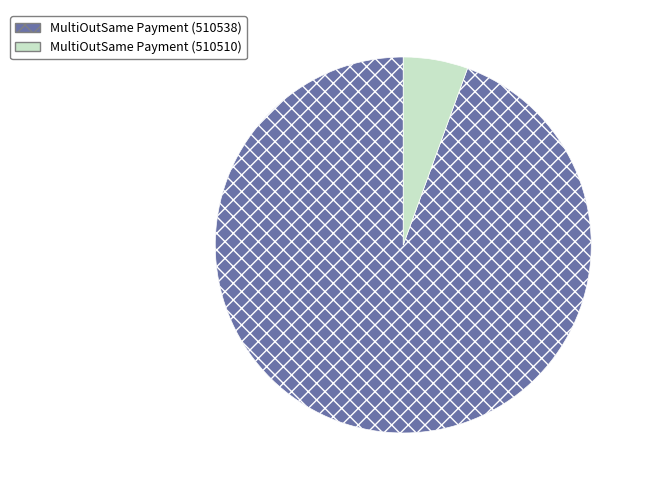

Which has a higher value, MultiOutSame Payment (510510) or MultiOutSame Payment (510538)?

MultiOutSame Payment (510538)